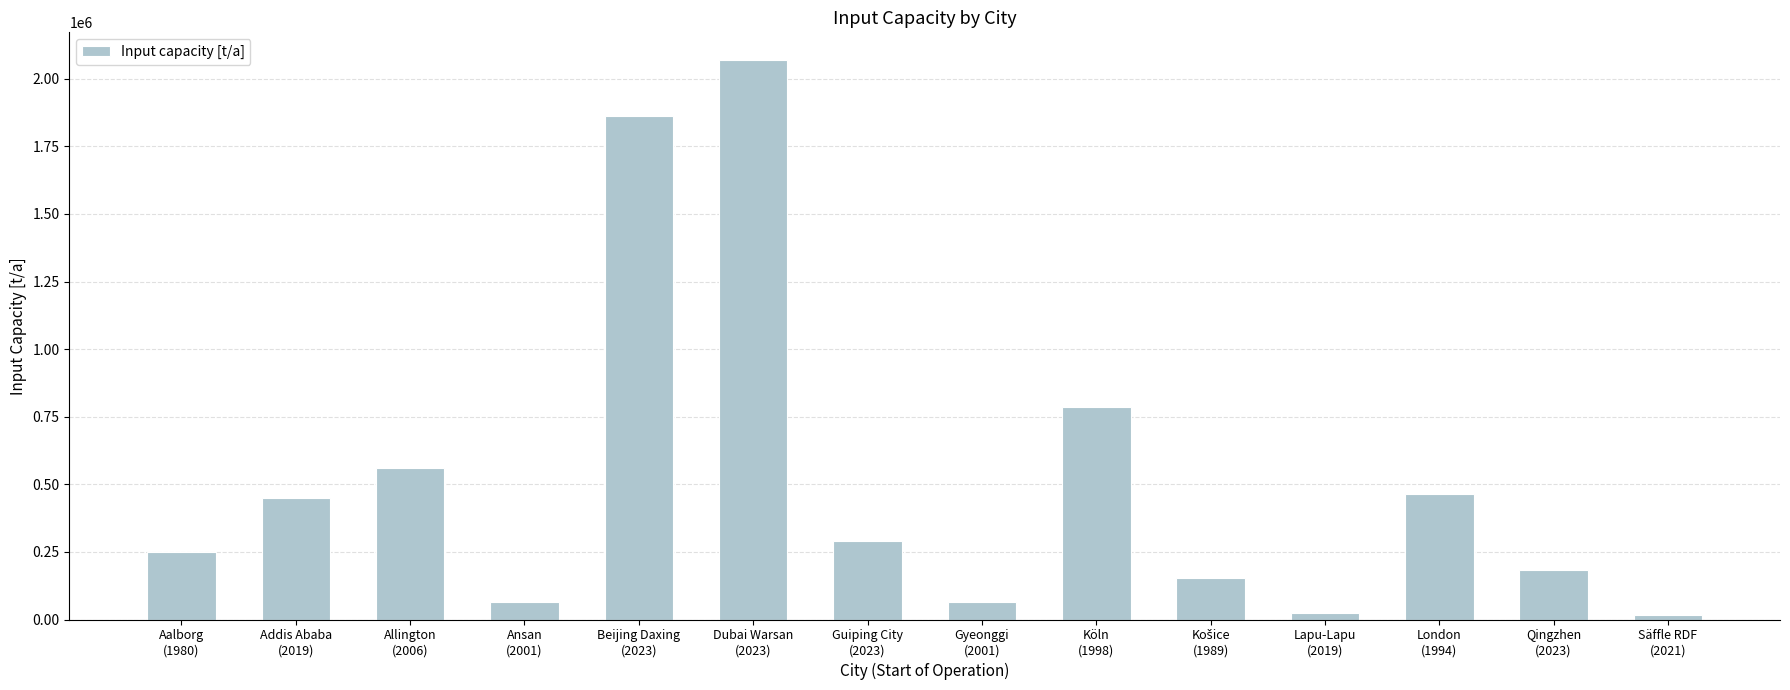

Approximately how many times larger is the value at Gyeonggi
(2001) compared to Aalborg
(1980)?

0.3